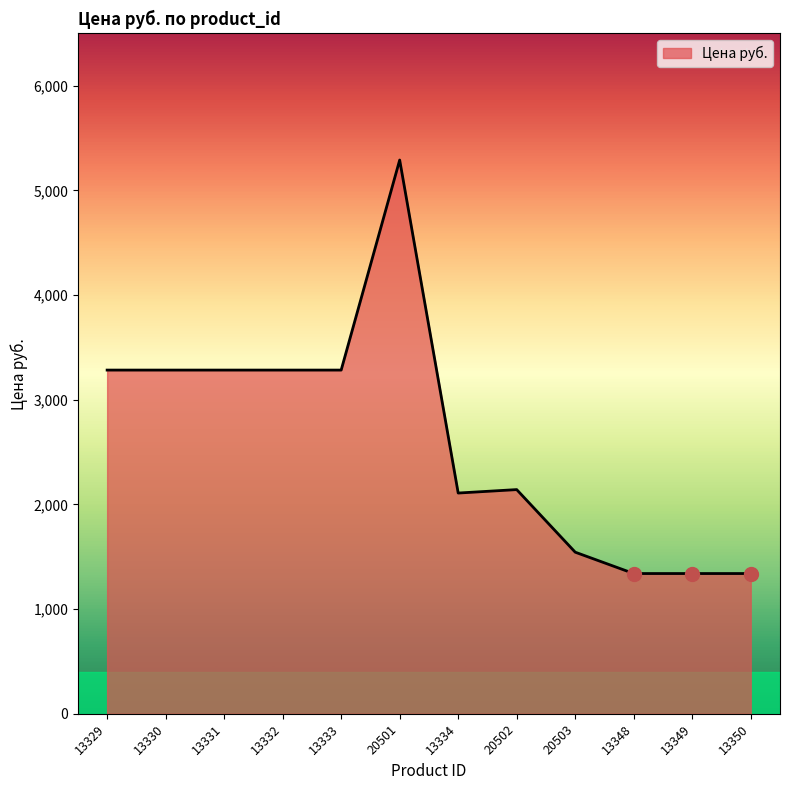

Reading right to left, transcribe all the data shown in this chart.

13350=1340.0	13349=1340.0	13348=1340.0	20503=1544.0	20502=2142.0	13334=2109.1	20501=5291.0	13333=3284.0	13332=3284.0	13331=3284.0	13330=3284.0	13329=3284.0